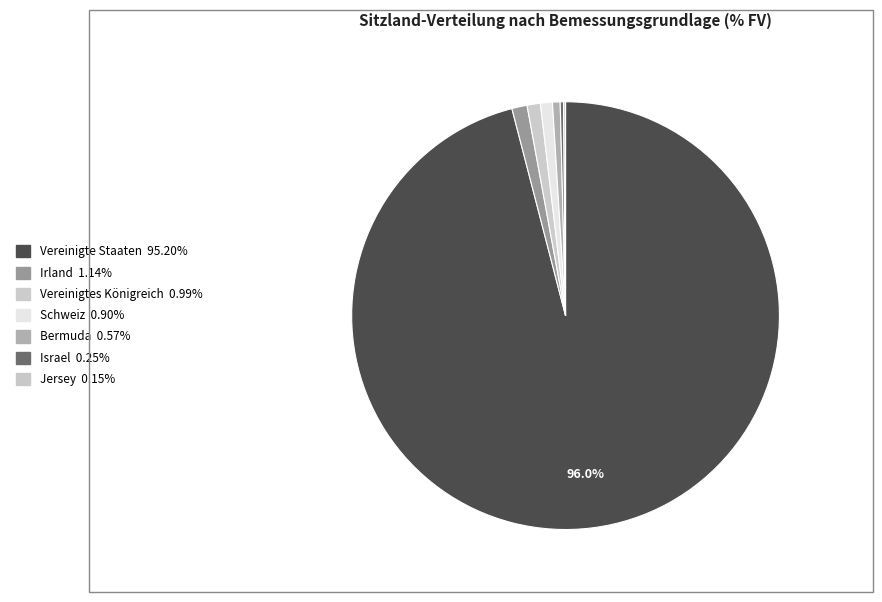

Do Vereinigte Staaten and Bermuda together represent more than half of the pie?

Yes